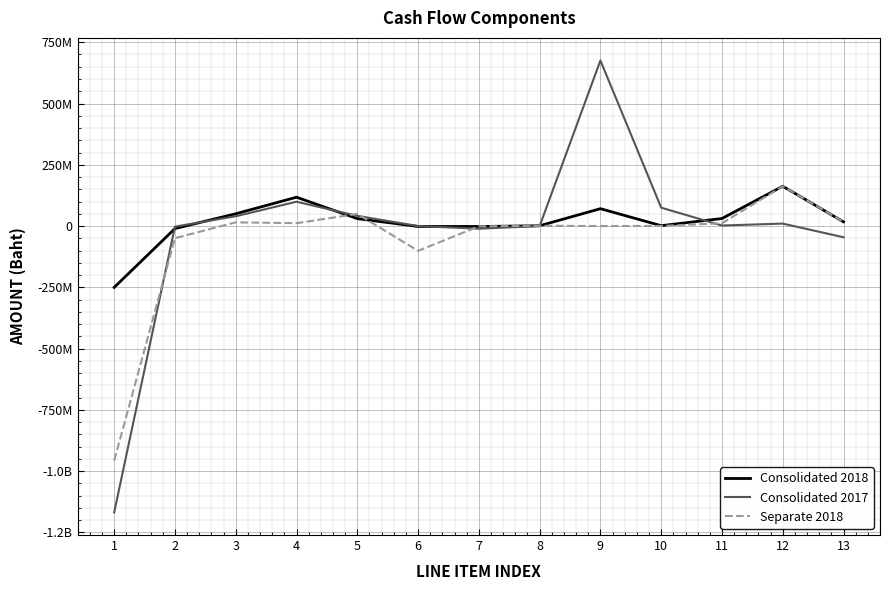

What are all the series names shown in the legend?

Consolidated 2018, Consolidated 2017, Separate 2018